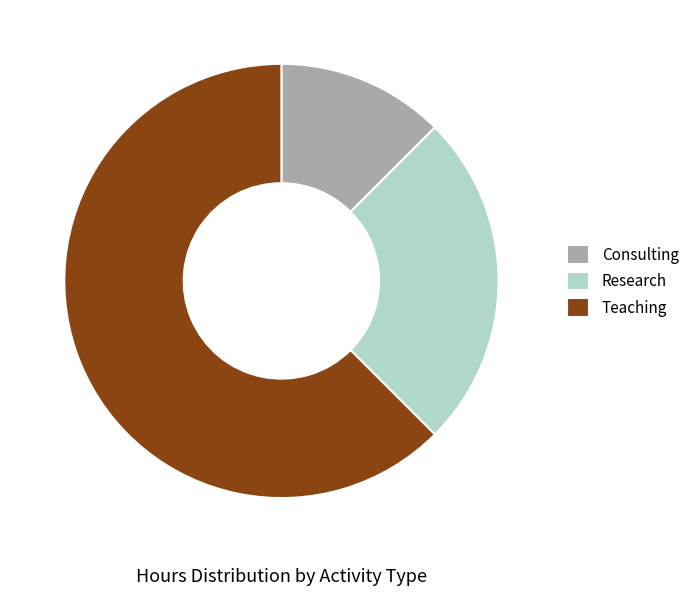

Is the sum of Research and Consulting greater than half?

No